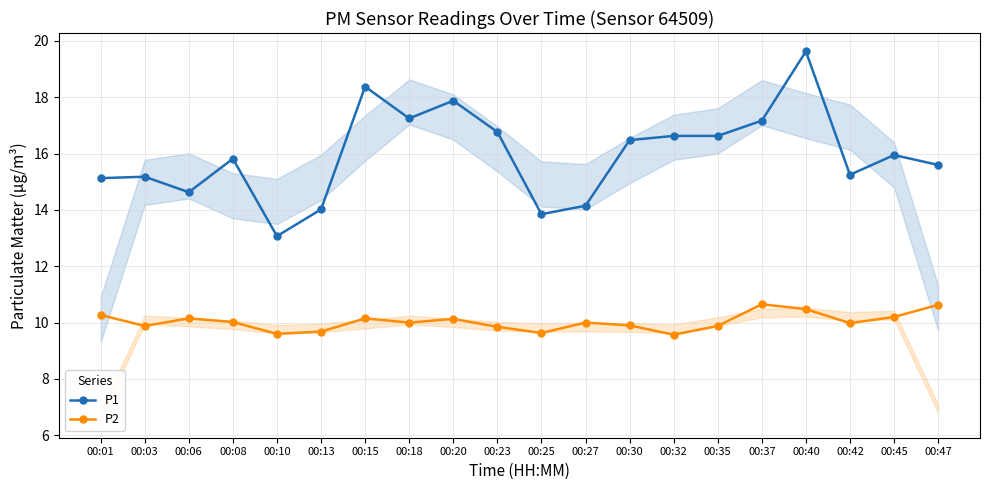

The P1 series shows 15.2 at 00:03. True or false?

True